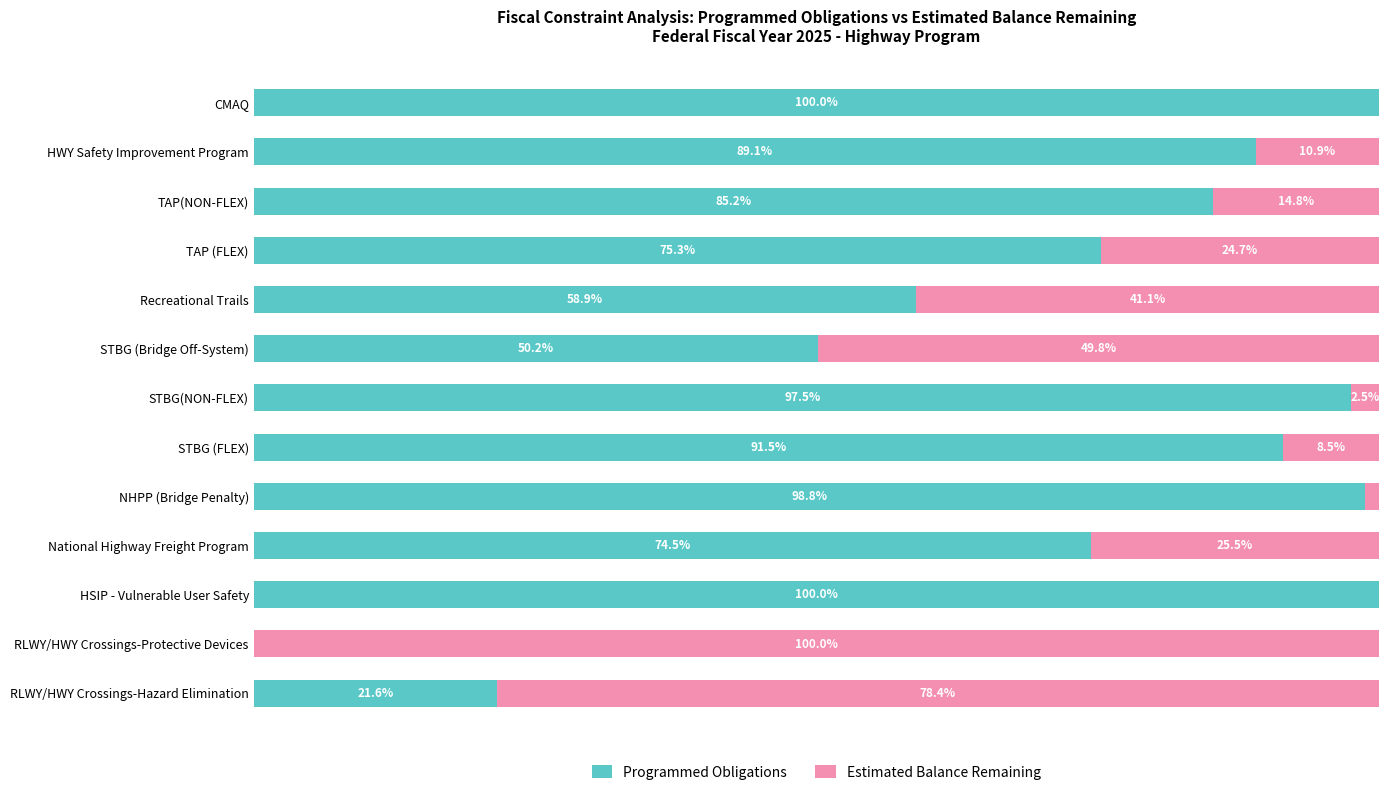

Reading left to right, what are all the values shown in this chart?

Programmed Obligations: 21.6	0.0	100.0	74.5	98.8	91.5	97.5	50.2	58.9	75.3	85.2	89.1	100.0
Estimated Balance Remaining: 78.4	100.0	0.0	25.5	1.2	8.5	2.5	49.8	41.1	24.7	14.8	10.9	0.0